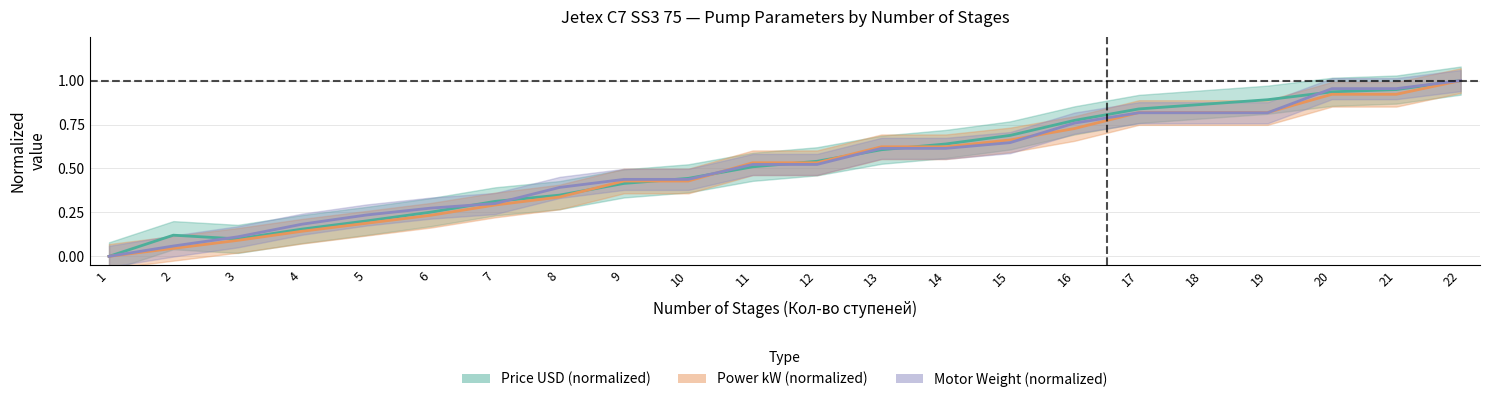

At how many categories does at least one series exceed 0?

21